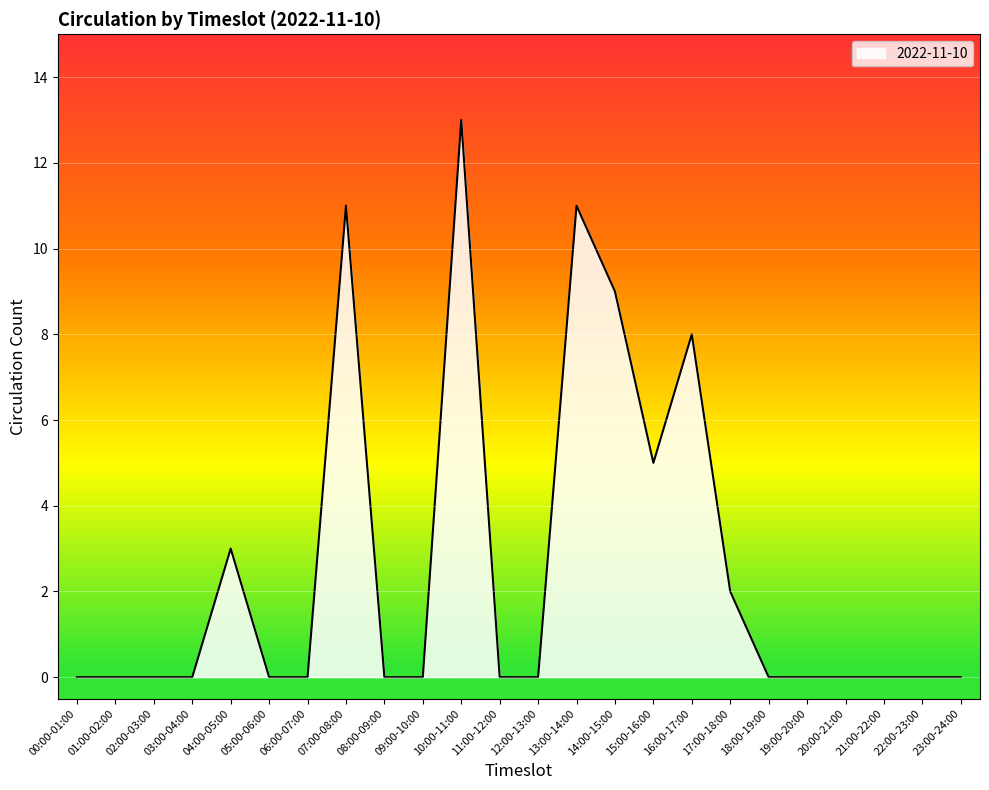

Which category has the highest value across all series?

10:00-11:00